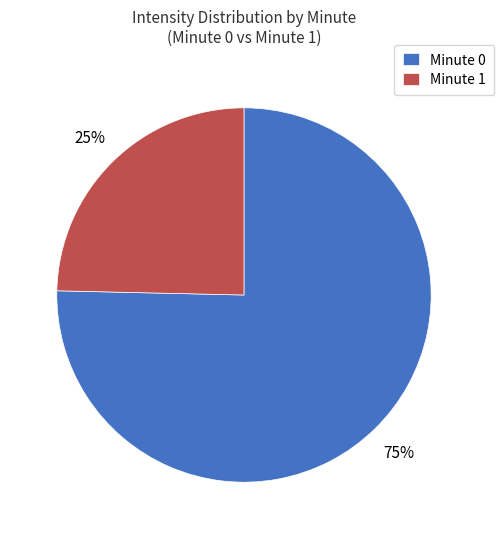

To the nearest percent, what portion does Minute 0 represent?

75%